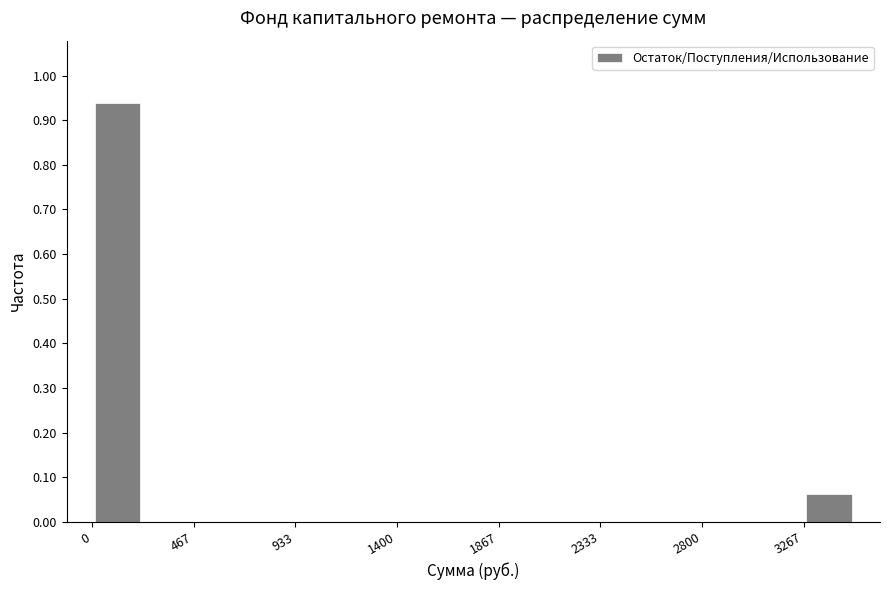

Reading left to right, list every bar in this chart as the range it spans on the x-axis followed by its height. Neither the bar edges nor the heights are printed on the chart, so give them approximately, as read against the axes.

0 to 250: 0.94
250 to 450: 0
450 to 700: 0
700 to 950: 0
950 to 1150: 0
1150 to 1400: 0
1400 to 1650: 0
1650 to 1850: 0
1850 to 2100: 0
2100 to 2350: 0
2350 to 2550: 0
2550 to 2800: 0
2800 to 3050: 0
3050 to 3250: 0
3250 to 3500: 0.06